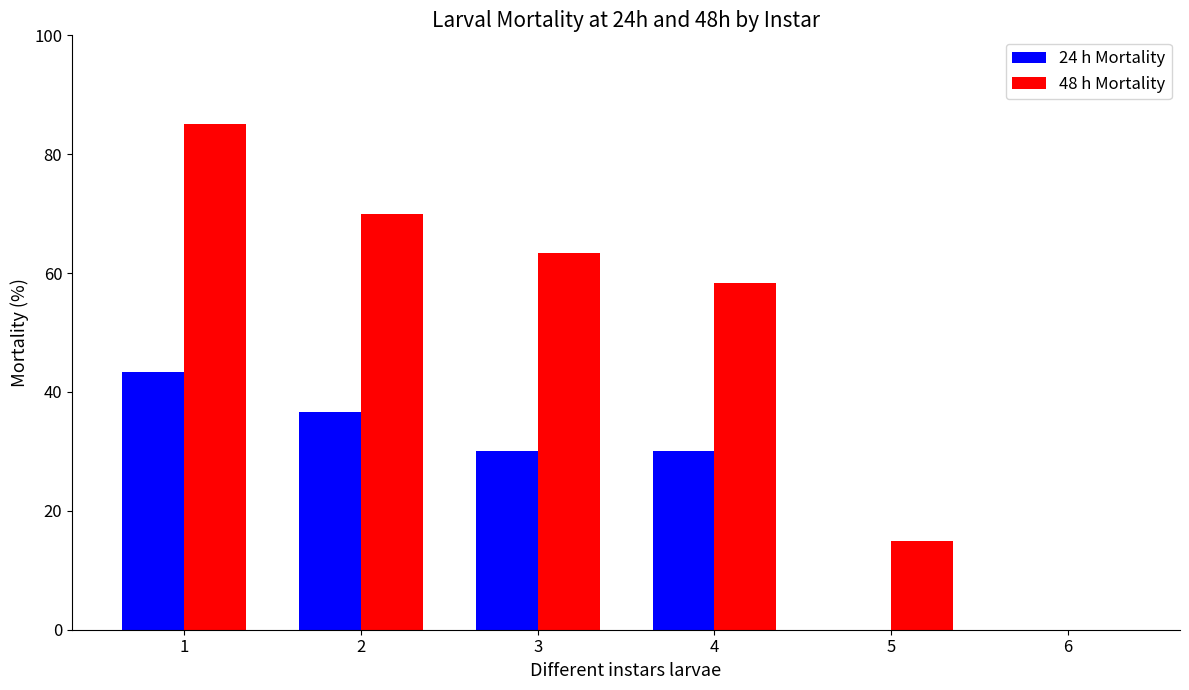

Reading left to right, list all the values displayed in this chart.

24 h Mortality: 43.3	36.7	30.0	30.0	0.0	0.0
48 h Mortality: 85.0	70.0	63.3	58.3	15.0	0.0